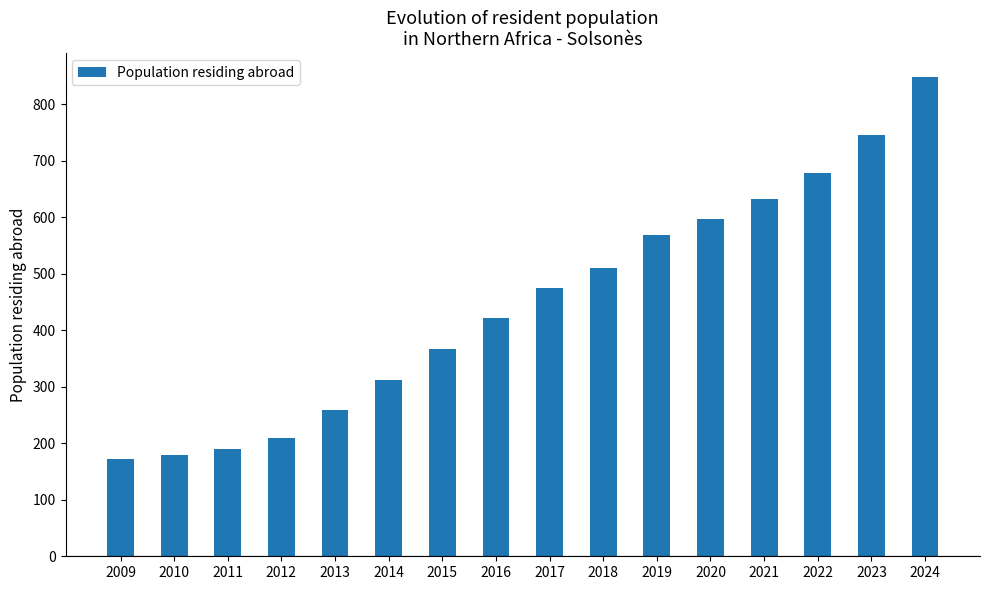

The value at 2012 is 209. True or false?

True